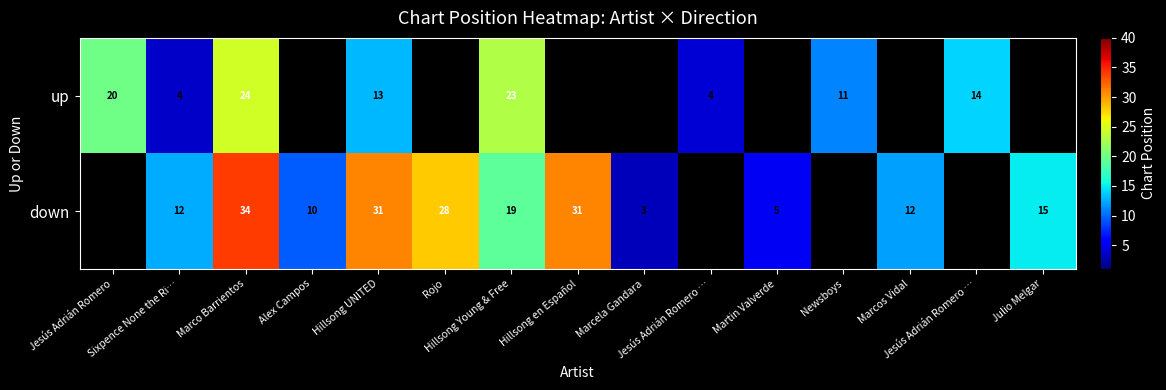

Rank the series by their average value, from lowest to highest.

up, down